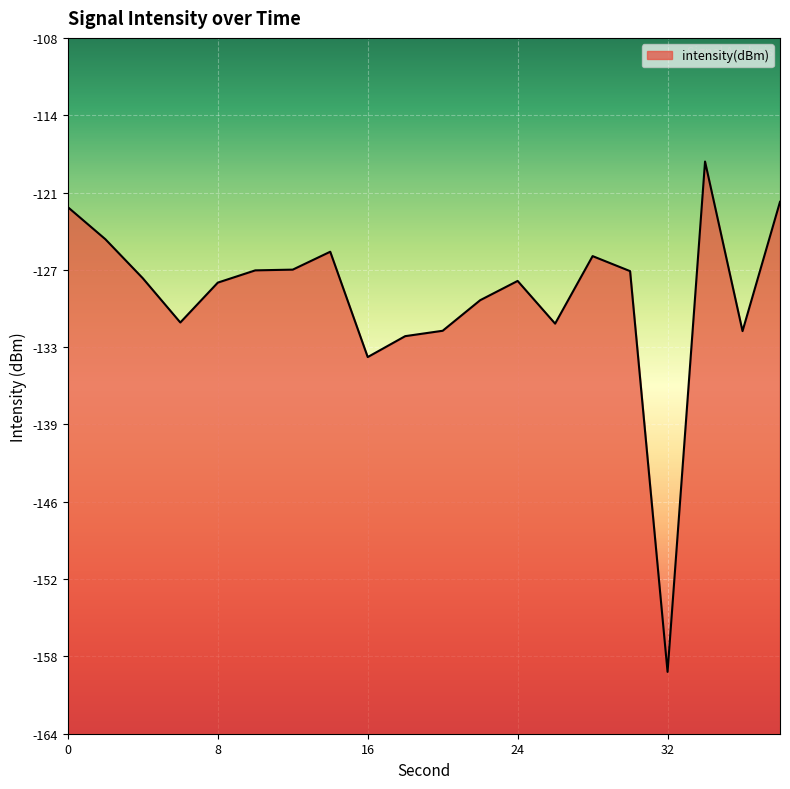

True or false: the data has more than 1 interior local peaks.

True